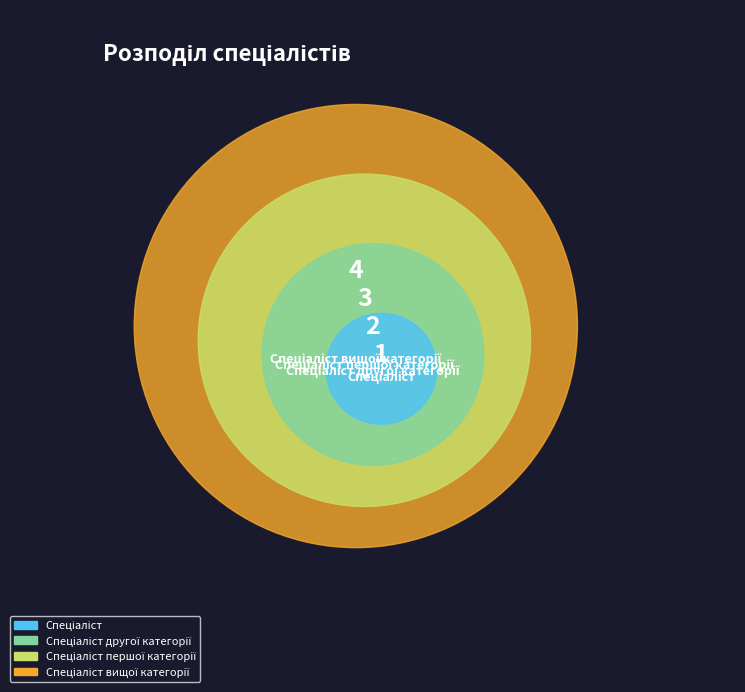

To the nearest percent, what is the difference between the largest and smallest slice percentages?

30%